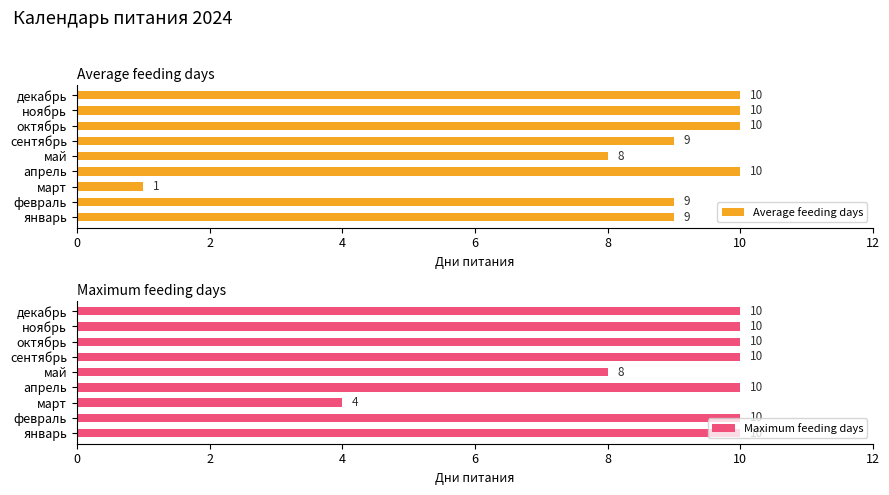

At which label is Average feeding days closest to 5?

май